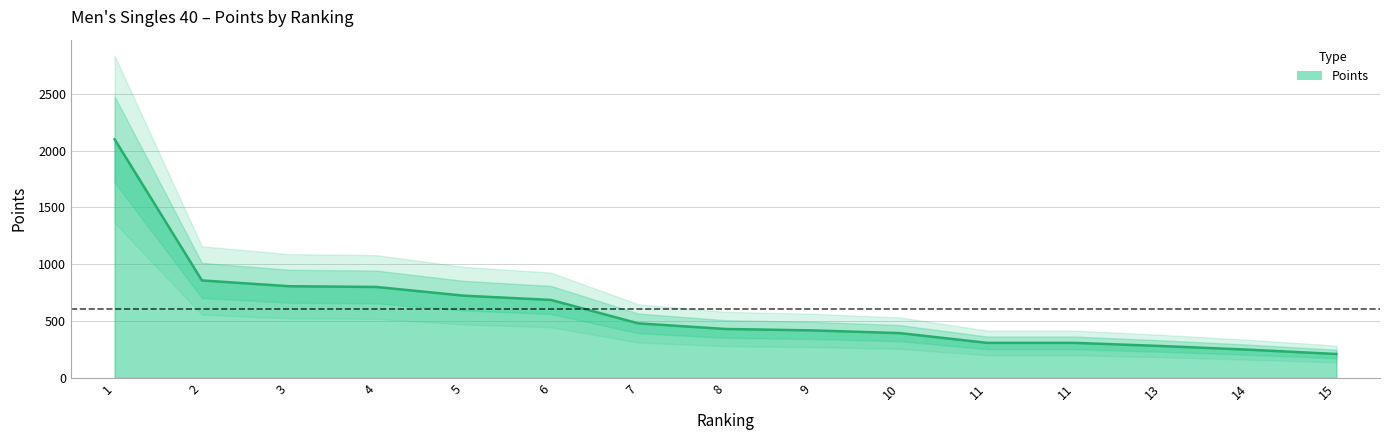

At which label is the value closest to 1155?

2